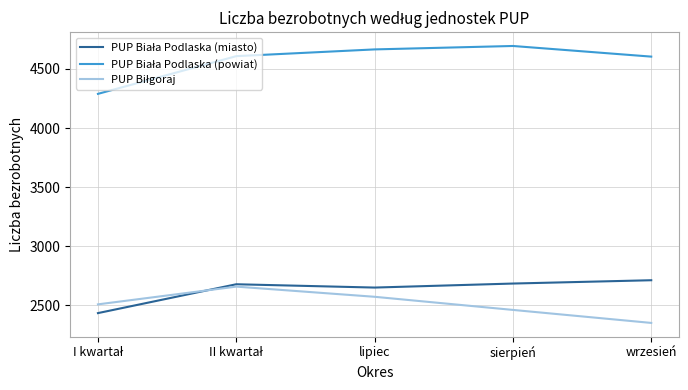

What is the spread (max minus min) of values at sierpień?

2232